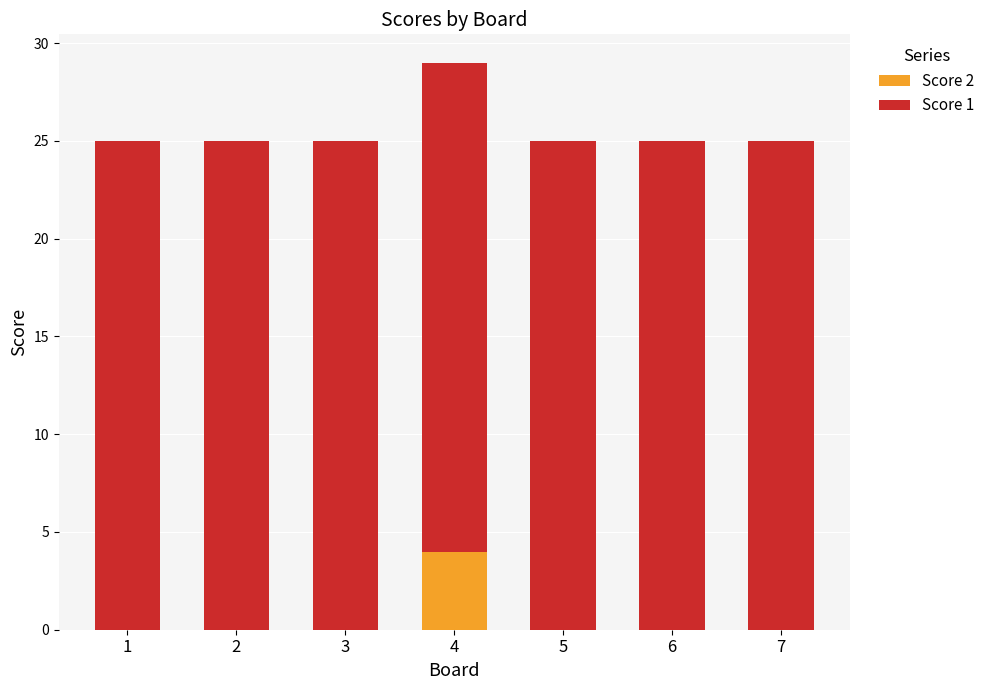

At which category is the sum across all series the highest?

4